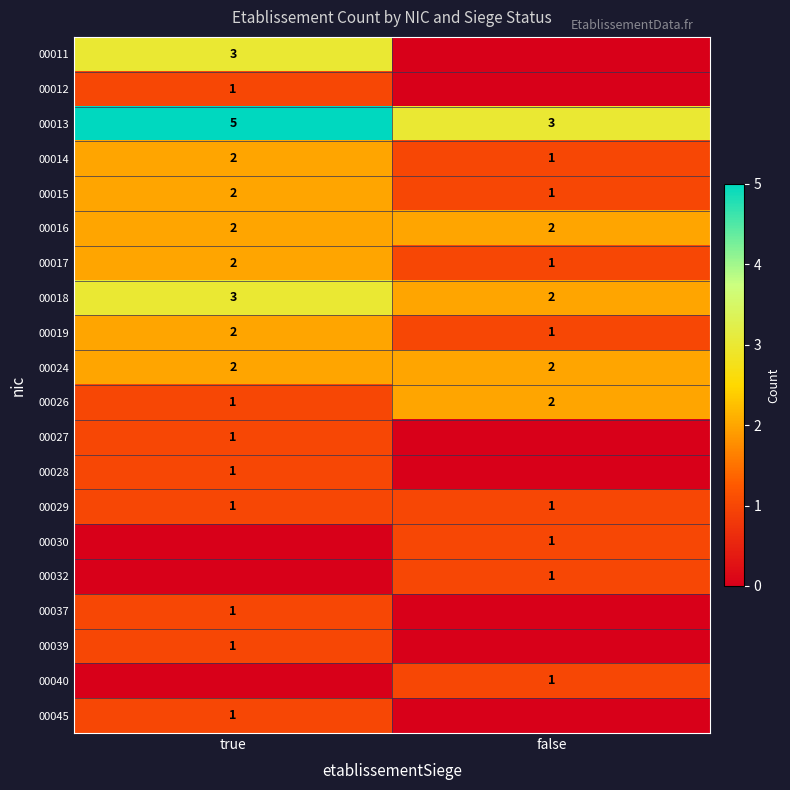

At which label does 00018 reach its peak?

true